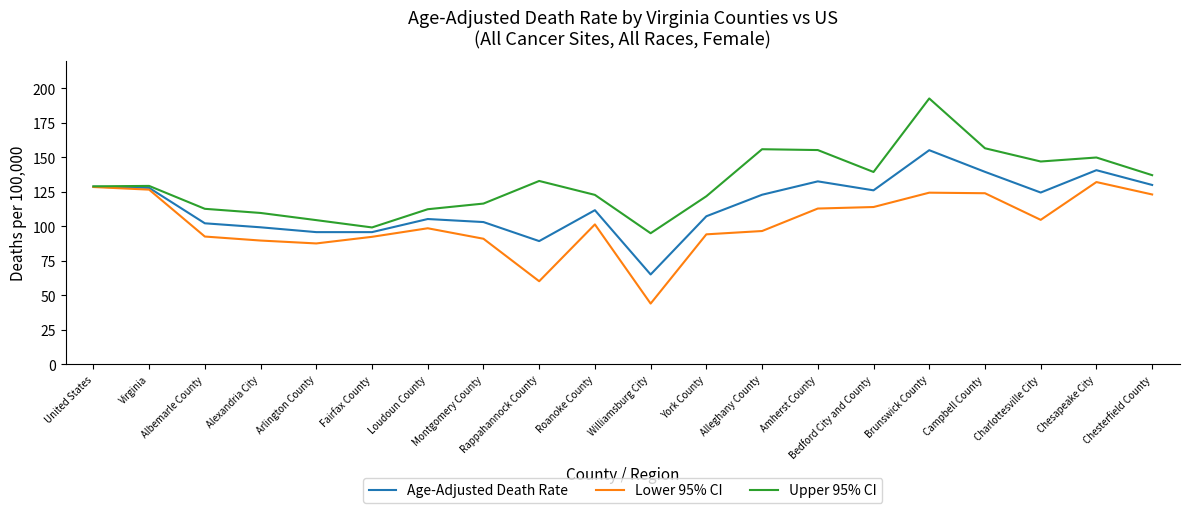

How many distinct data groups are displayed?

3